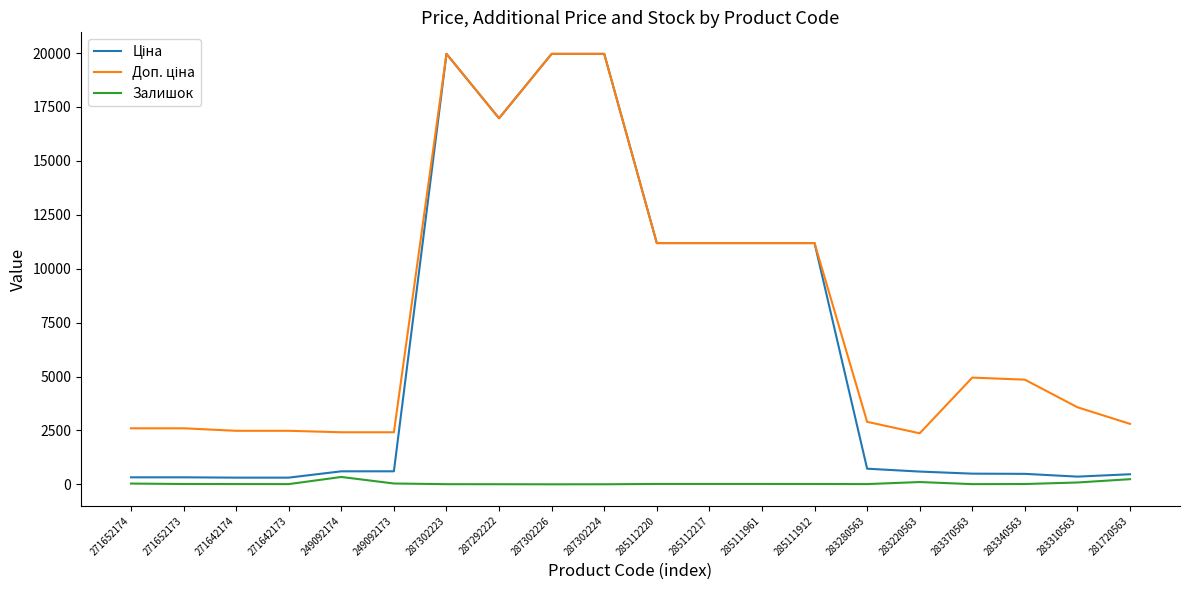

True or false: Залишок has a value of 17.0 at 285112220.

True